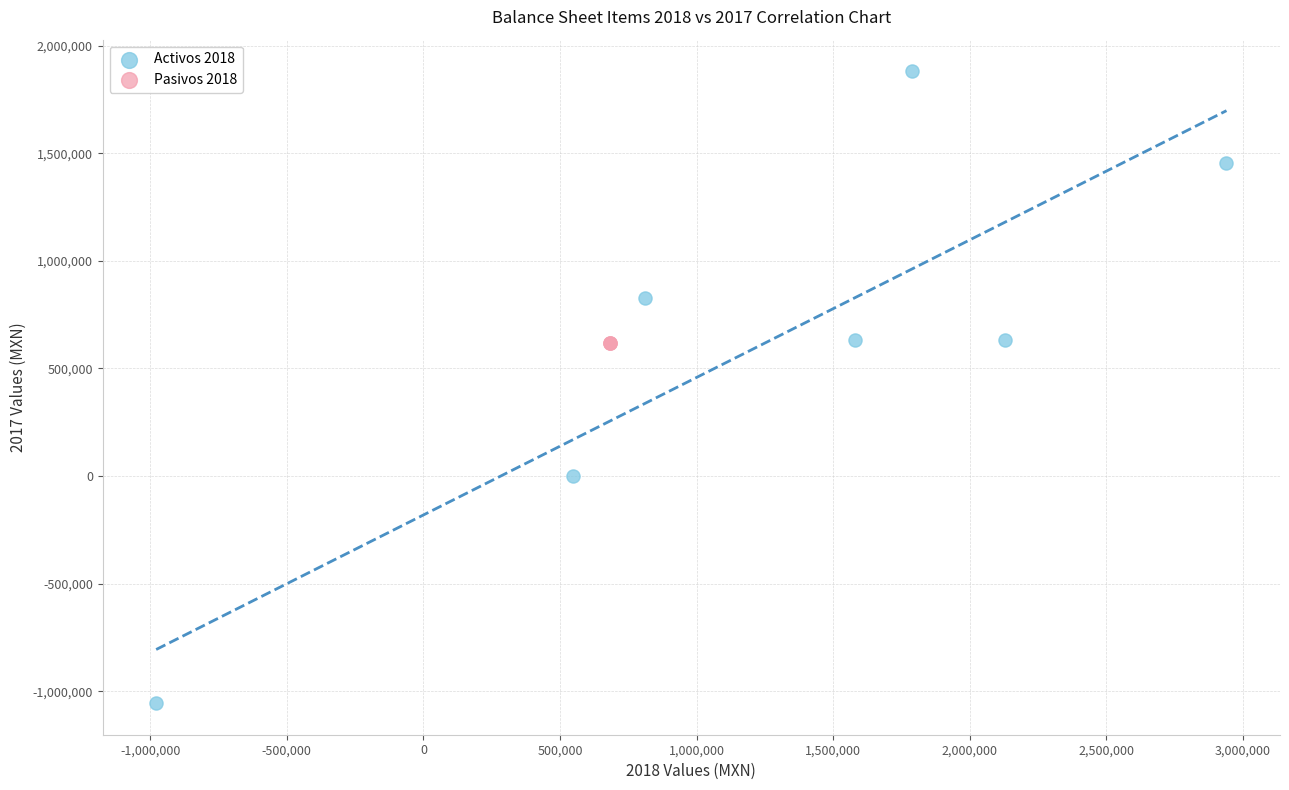

Which series reaches the minimum Y coordinate?

Activos 2018